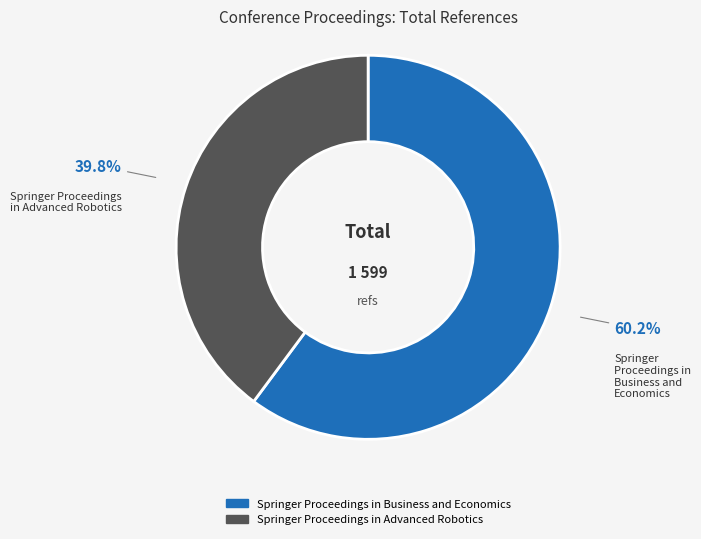

To the nearest percent, what percentage of the pie is Springer Proceedings in Advanced Robotics?

40%